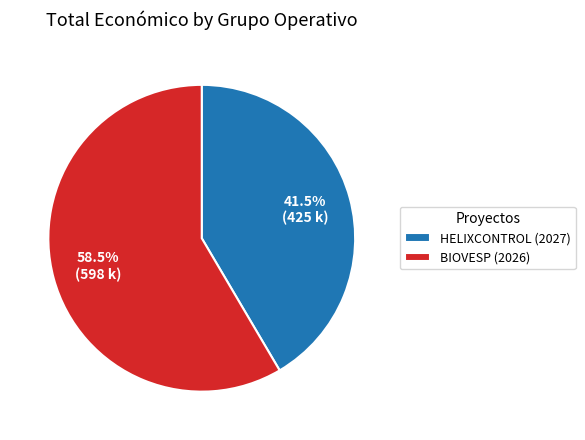

Which slice is the smallest?

HELIXCONTROL (2027)